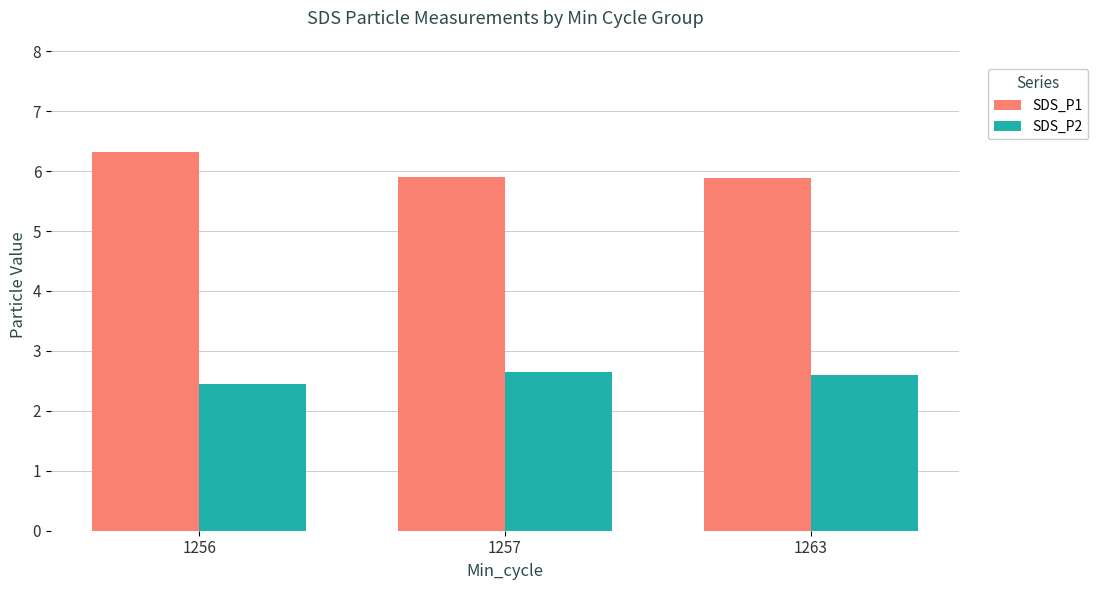

What is the maximum value shown in the chart?

6.3